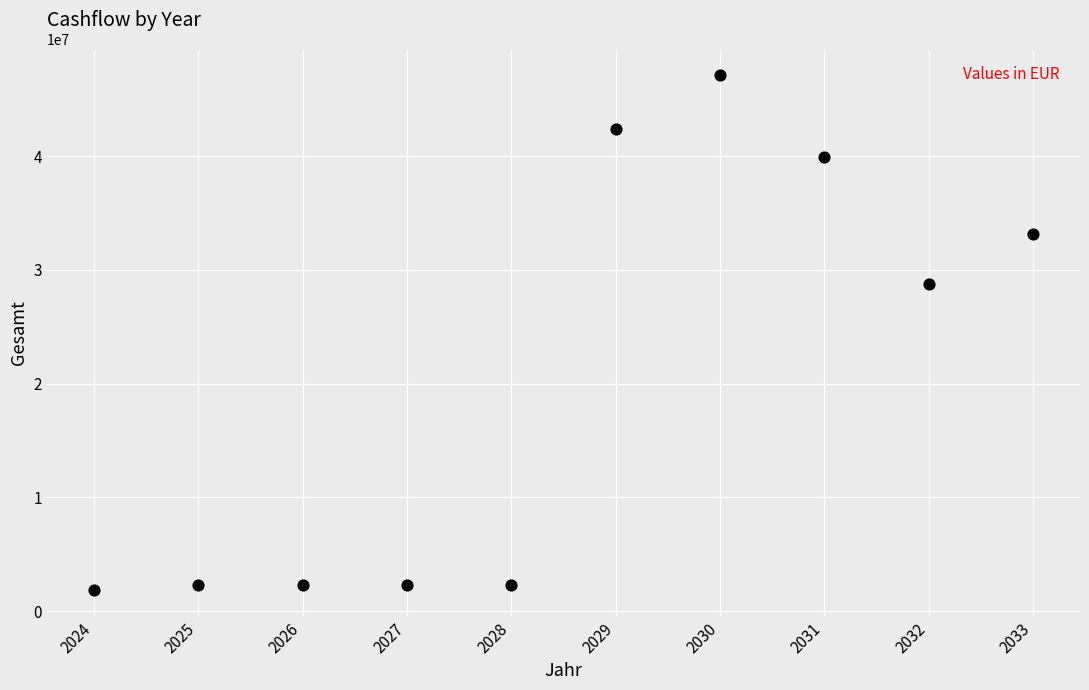

What is the average X value?

2028.5